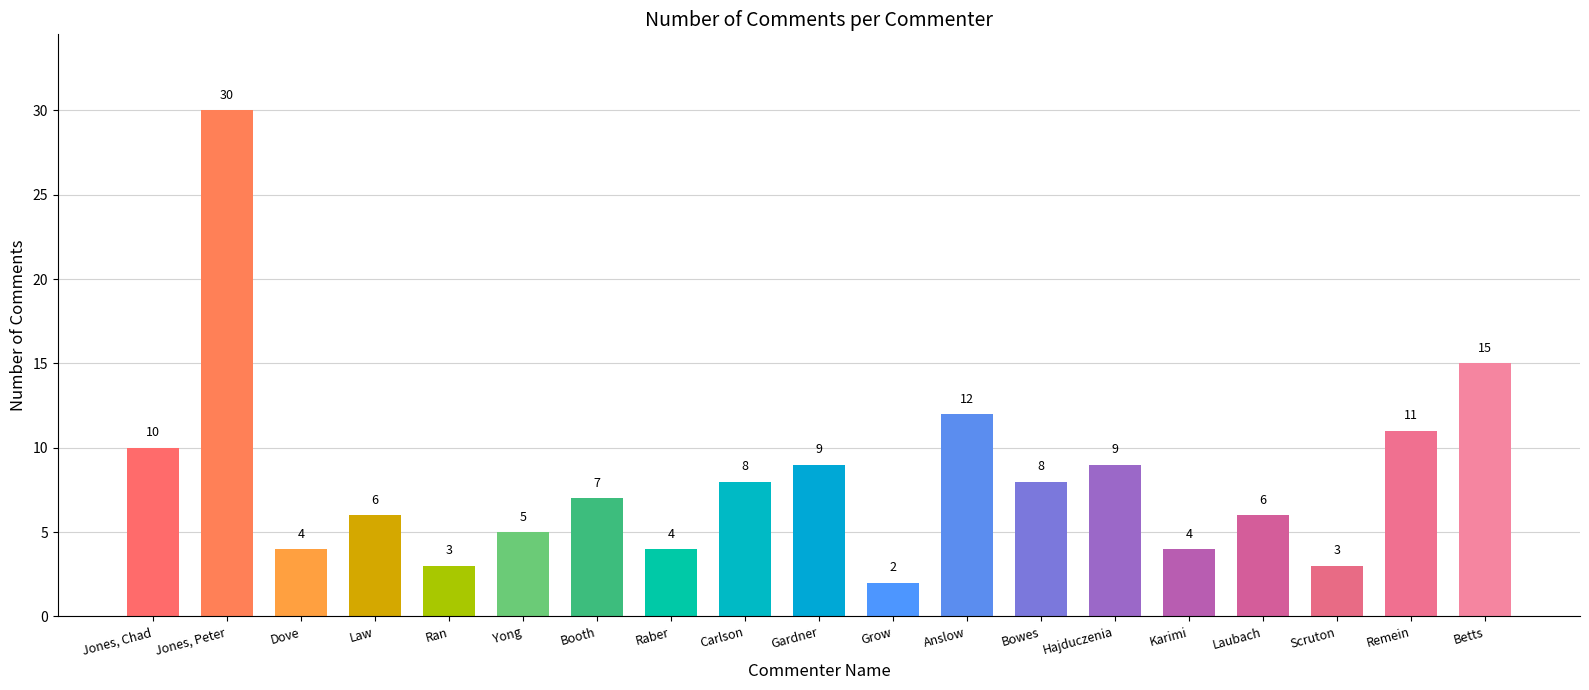

Count the number of categories in the chart.

19